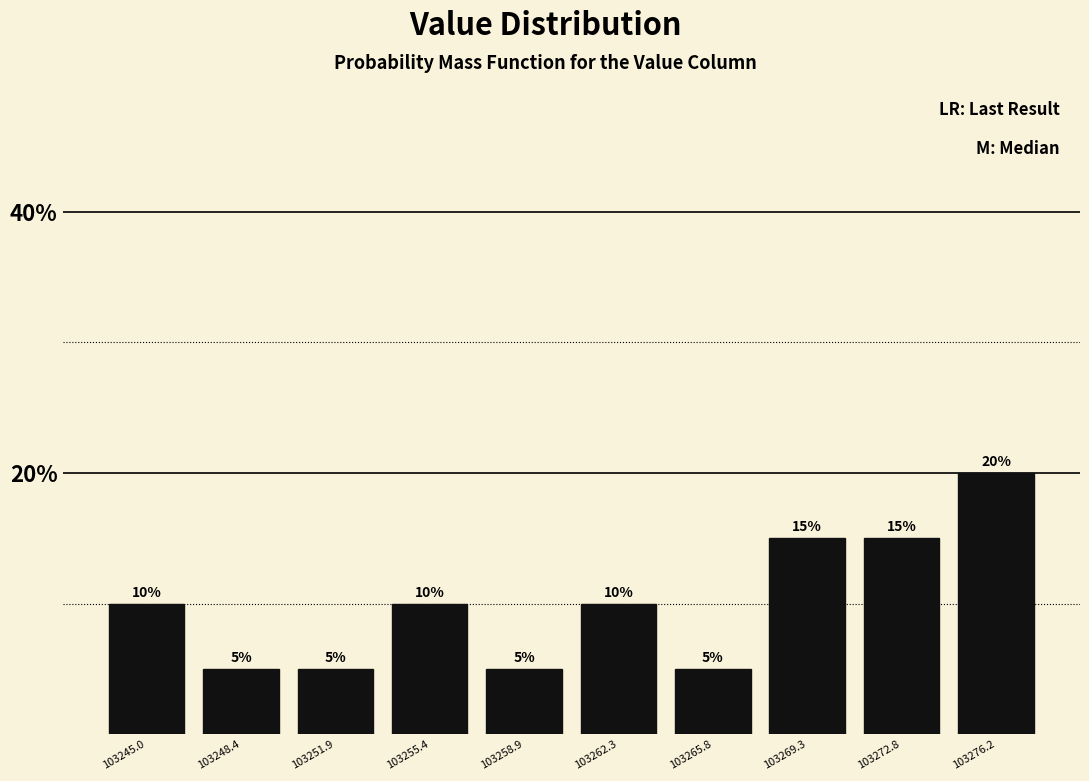

What is the height of the bar covering 103274.5 to 103278.0 on the x-axis? The bar edges are not printed on the chart, so give them approximately, as read against the axis.

20